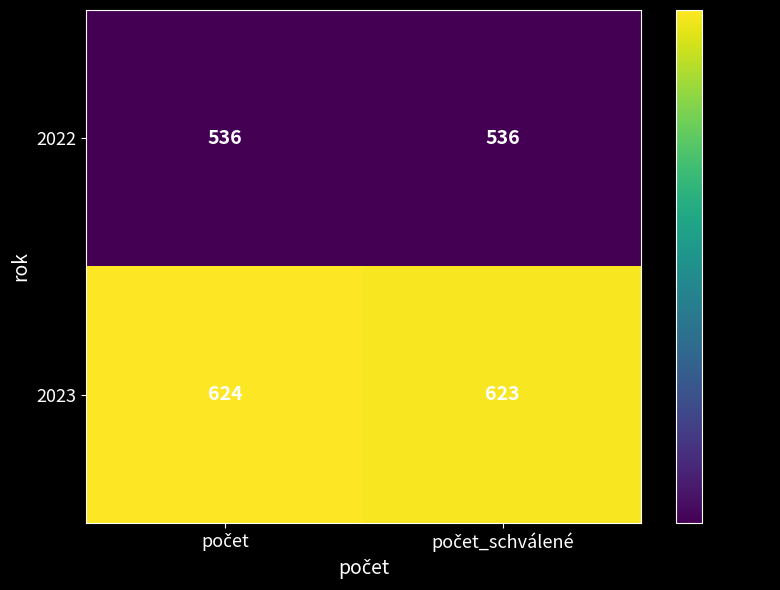

Which series has the largest total across all categories?

2023